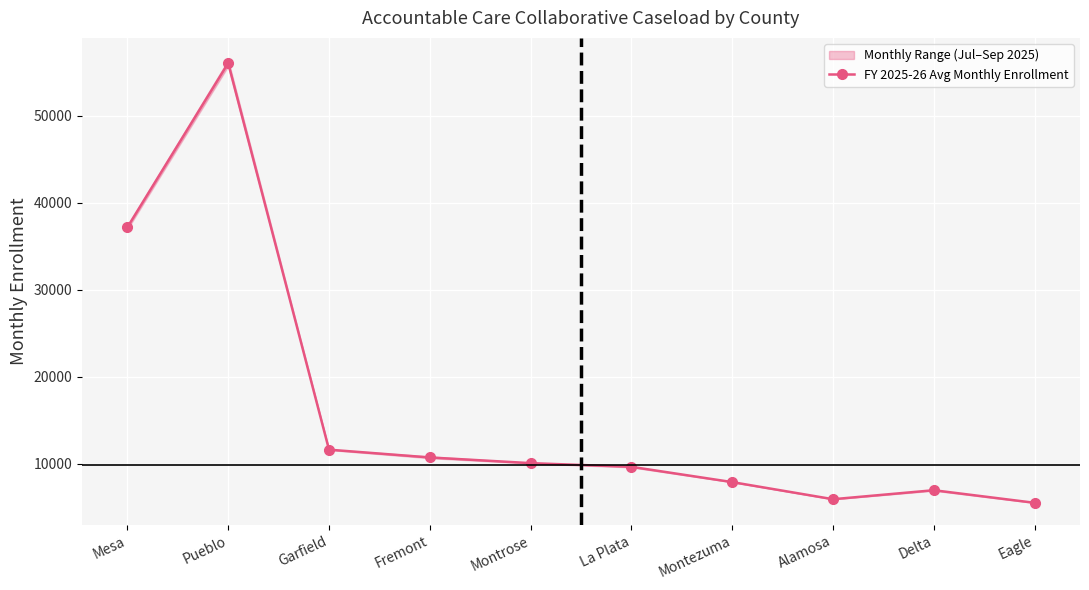

List the labels in order of value, largest first.

Pueblo, Mesa, Garfield, Fremont, Montrose, La Plata, Montezuma, Delta, Alamosa, Eagle